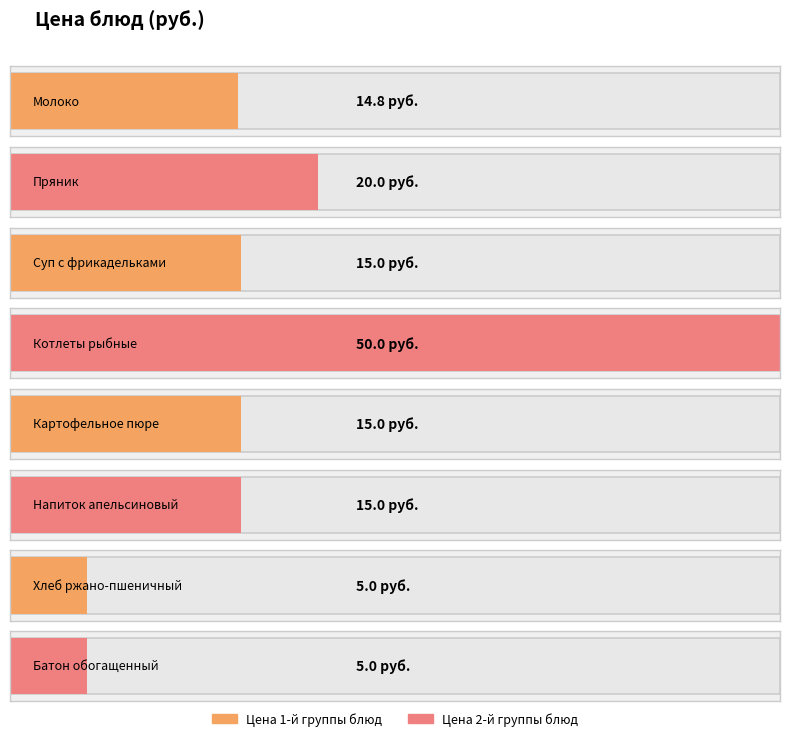

Does the chart contain stacked bars?

No